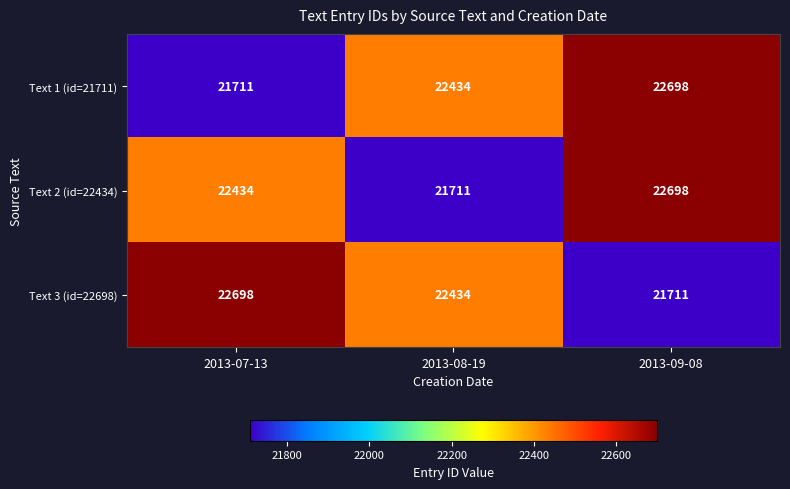

Is it true that Text 3 (id=22698) equals 37410 at 2013-07-13?

False